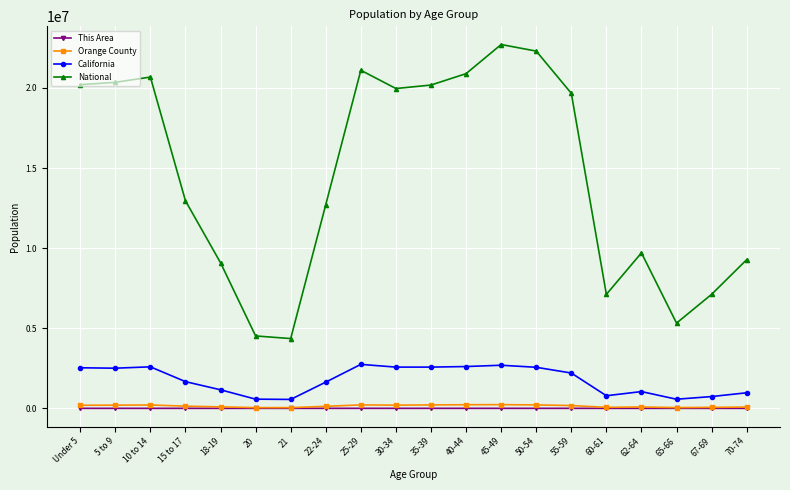

What value does the California series have at 15 to 17, to the nearest 100?

1666900